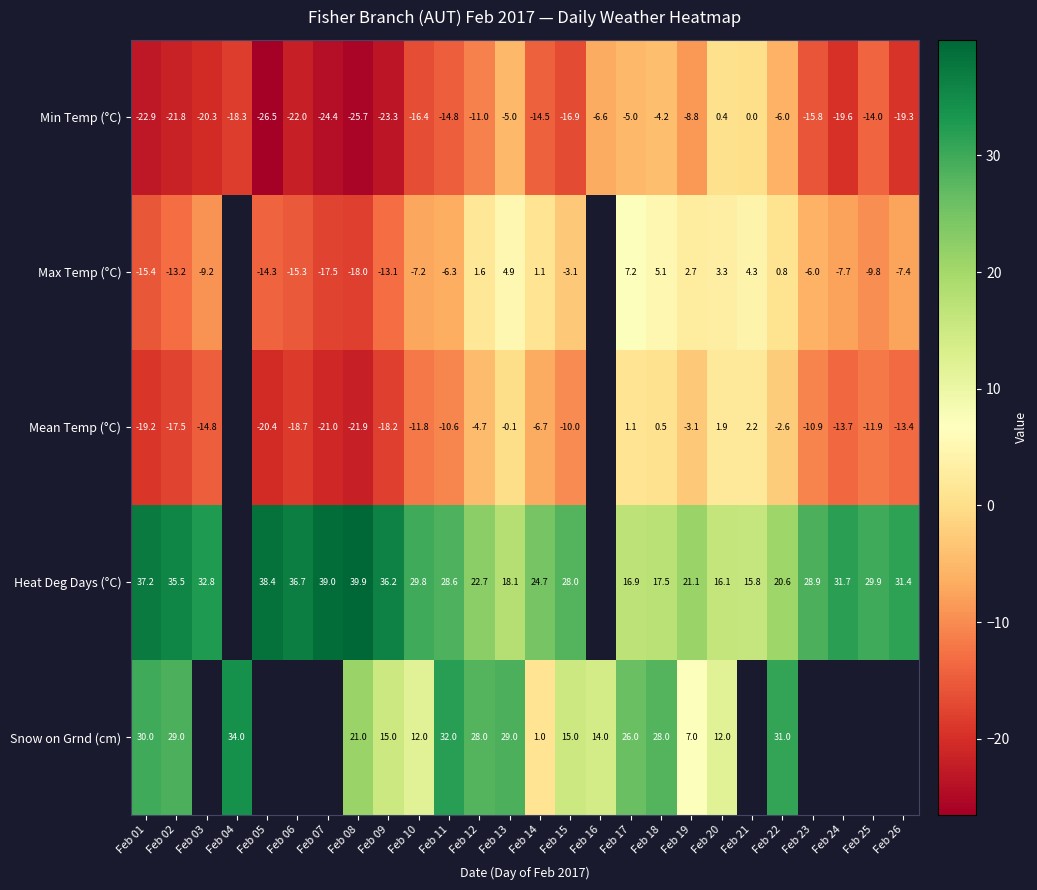

The value of Snow on Grnd (cm) at Feb 12 is 28.0. True or false?

True